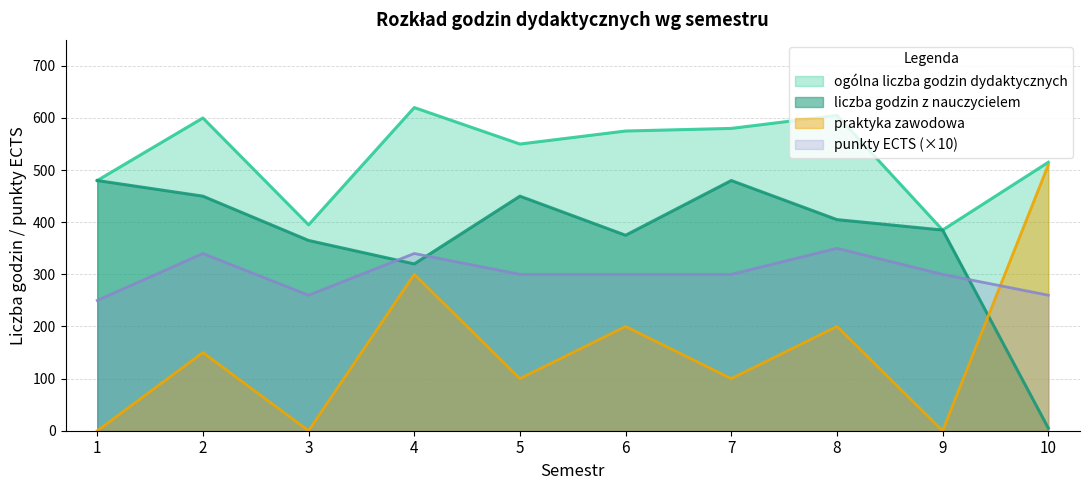

How many values in the punkty ECTS series are below 300?

3